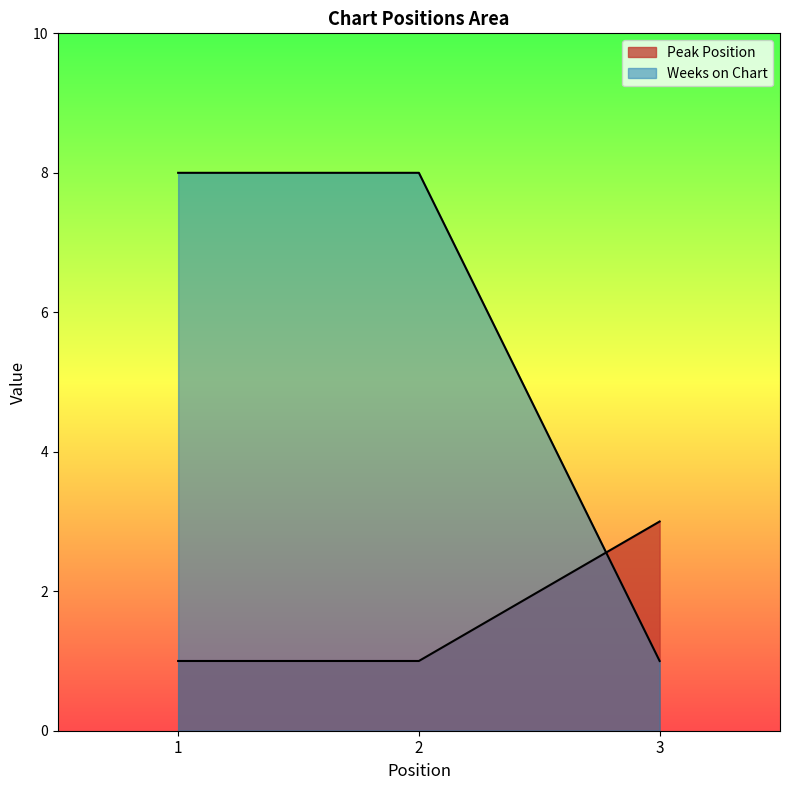

What is the sum of all Weeks on Chart values?

17